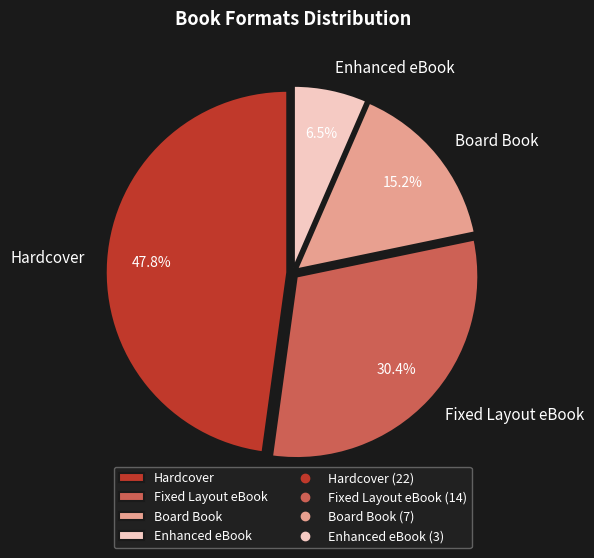

Is the sum of Fixed Layout eBook and Enhanced eBook greater than half?

No